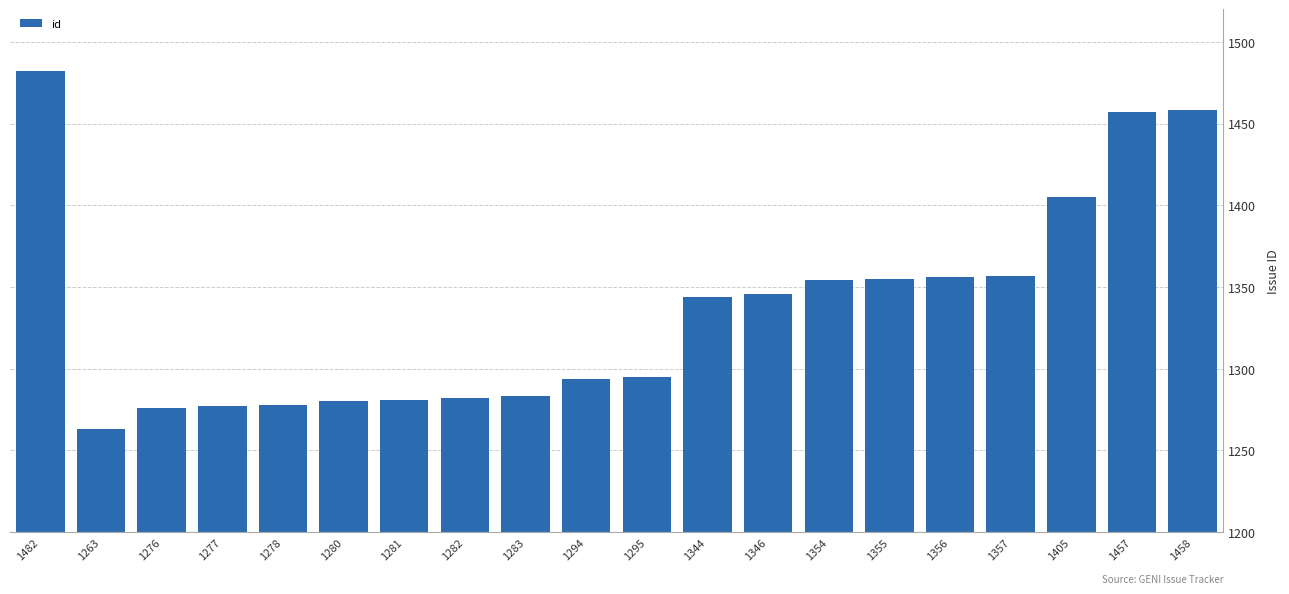

What is the sum of all values?

26723